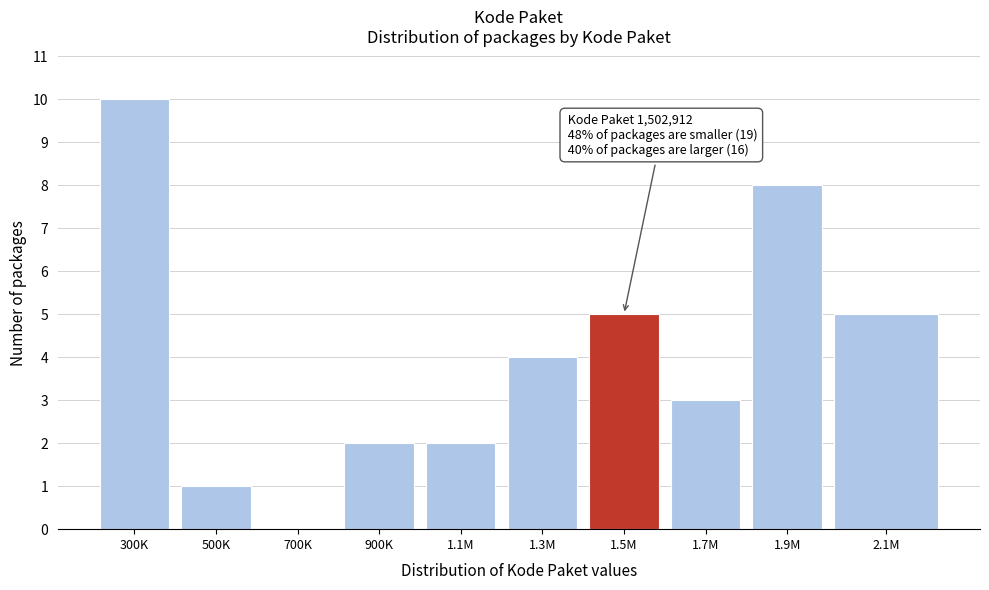

Reading left to right, extract all data points from this chart.

300K=10	500K=1	700K=0	900K=2	1.1M=2	1.3M=4	1.5M=5	1.7M=3	1.9M=8	2.1M=5